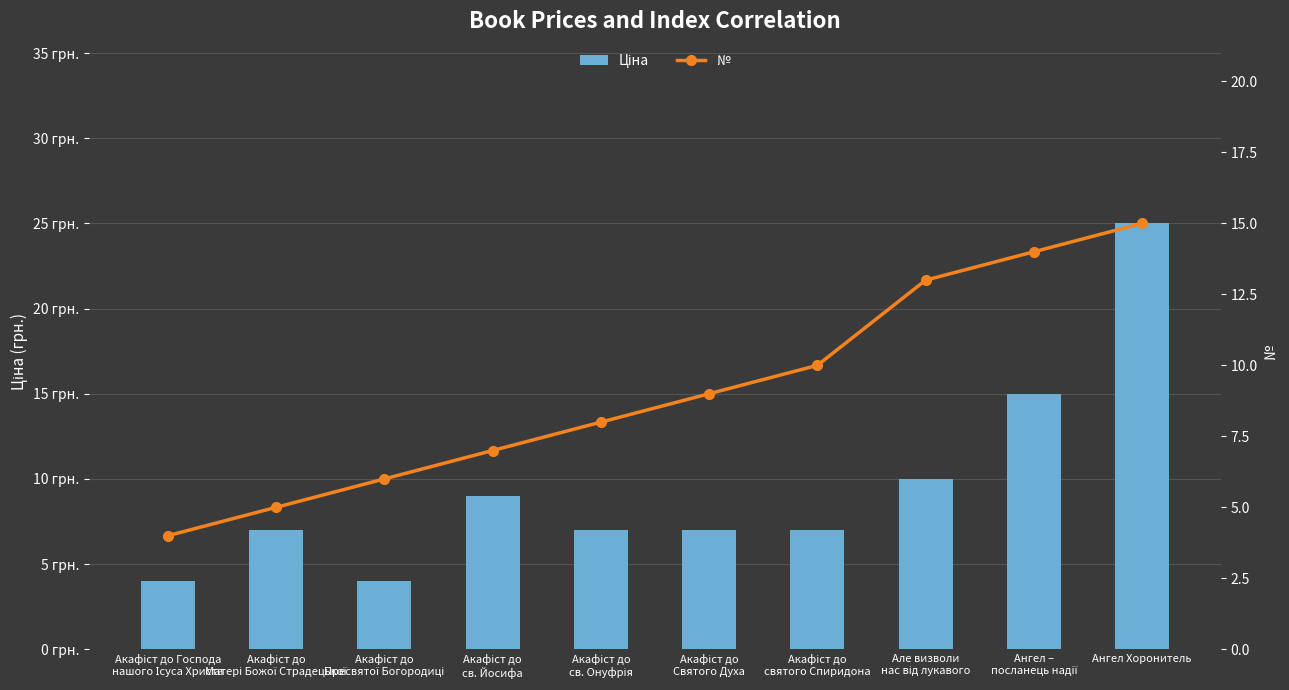

At which label is Ціна closest to 14?

Ангел –
посланець надії